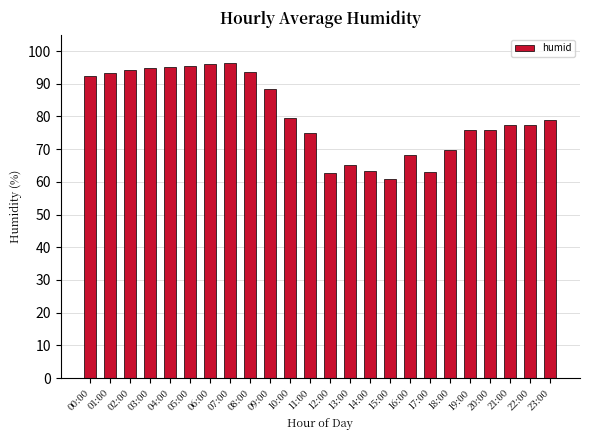

What is the sum of the values at 13:00 and 16:00?

133.4